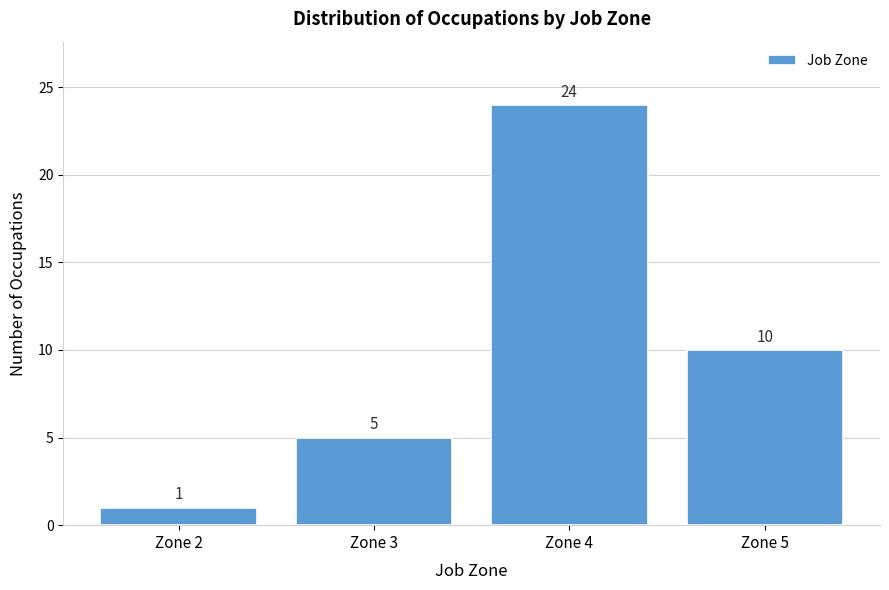

Reading left to right, transcribe this chart: for each bar, give the range it covers on the x-axis and its height.

1.5 to 2.5: 1
2.5 to 3.5: 5
3.5 to 4.5: 24
4.5 to 5.5: 10